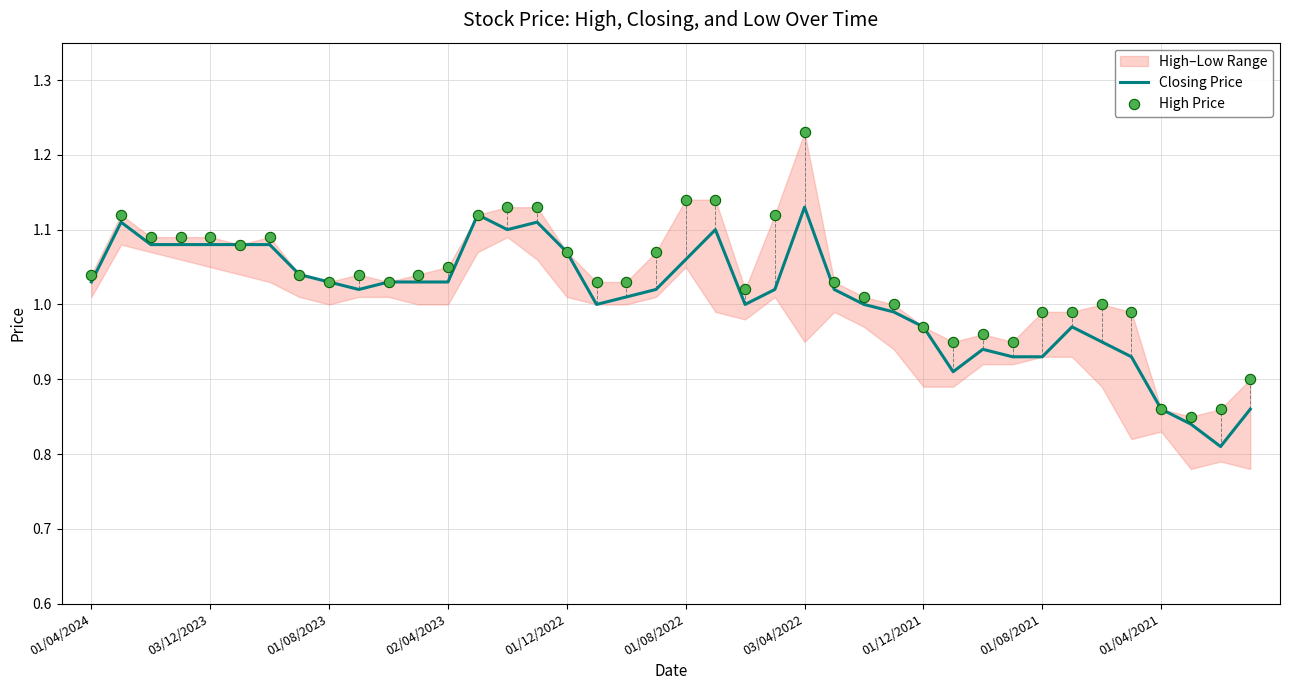

Which has a higher value, 34 or 26?

26